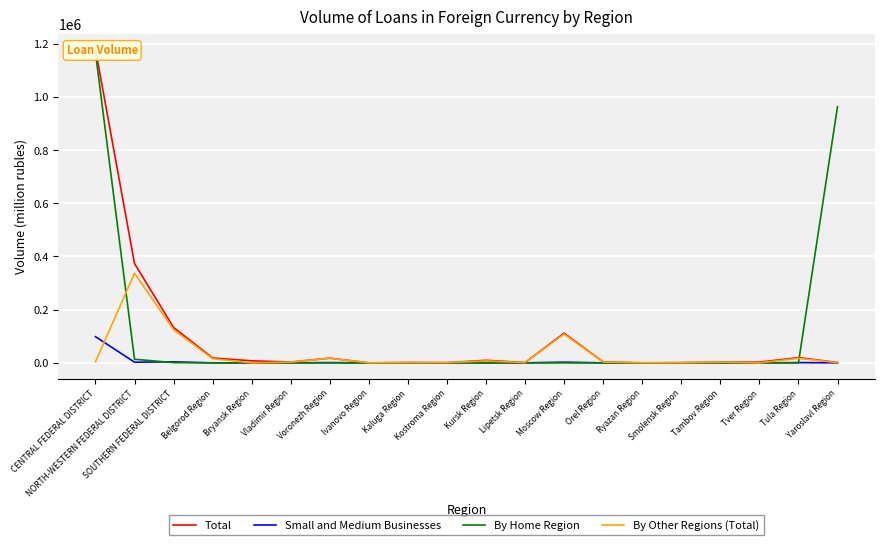

How many data points in Total are less than 3529?

10